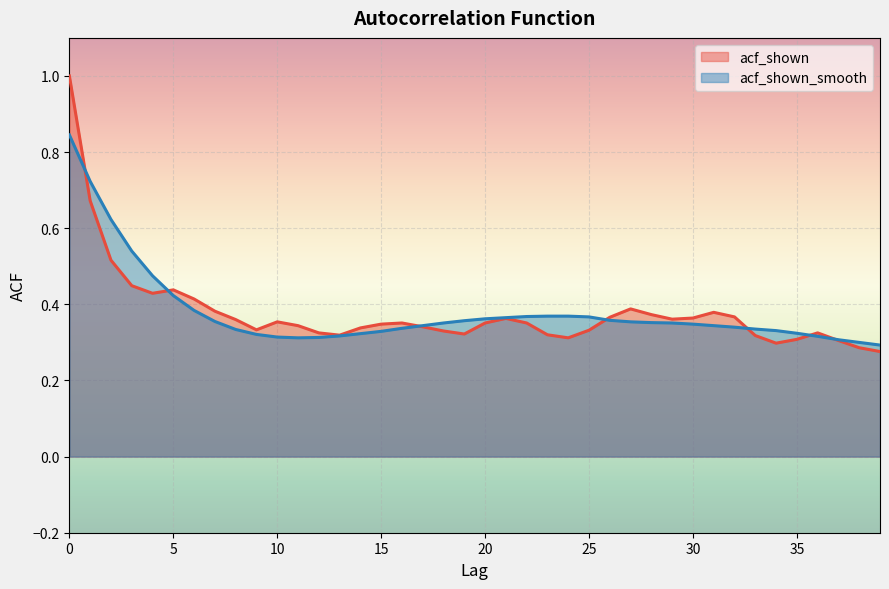

How many categories are shown in the chart?

40